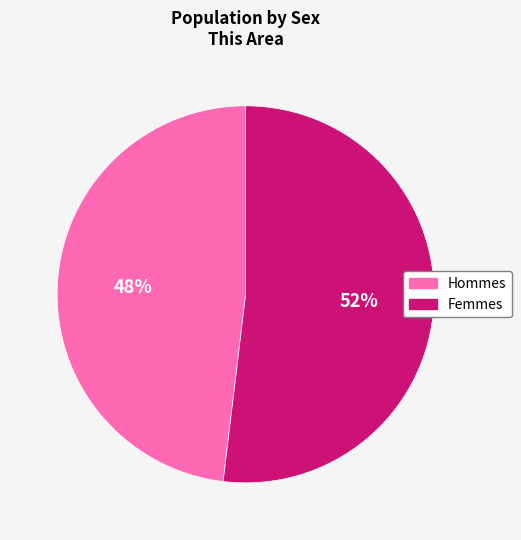

To the nearest percent, what is the average slice percentage?

50%